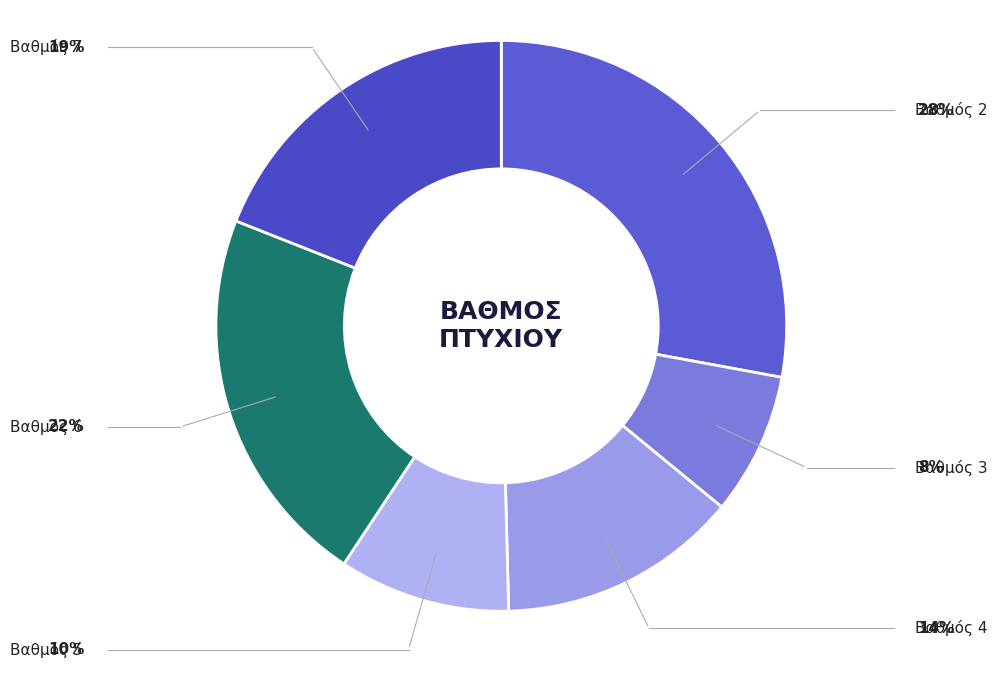

Does any single category account for the majority?

No